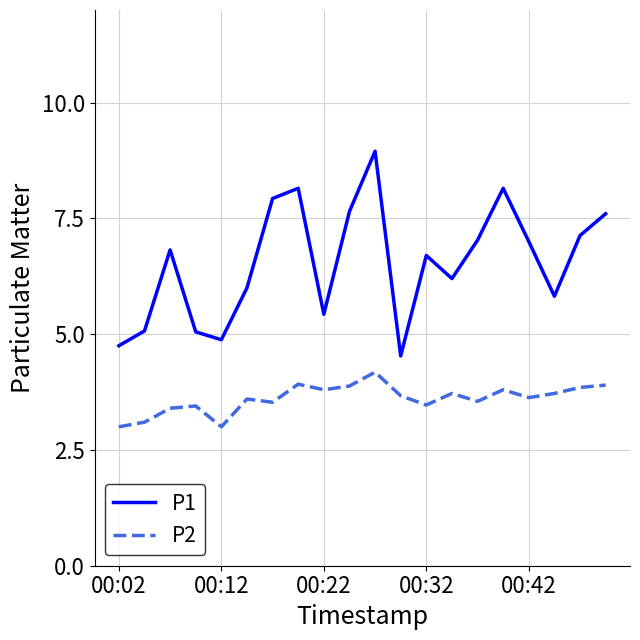

True or false: P1 and P2 intersect in this chart.

False